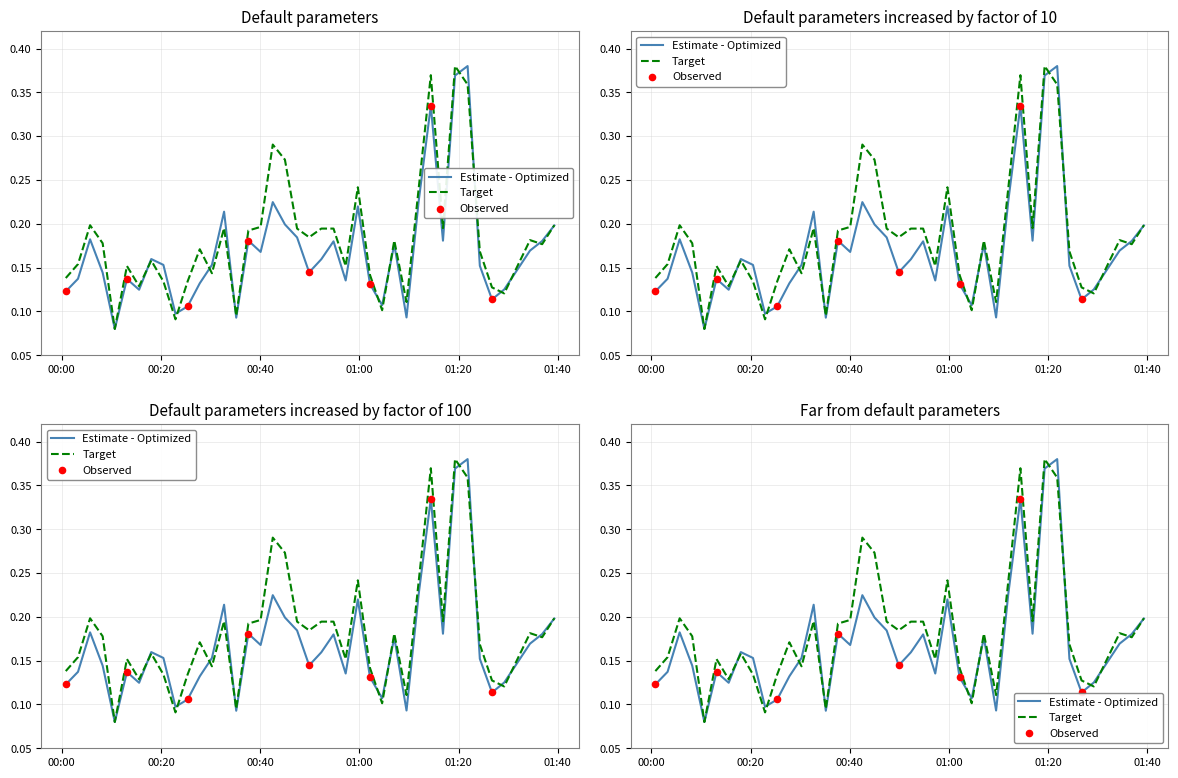

At how many categories does at least one series exceed 0?

40